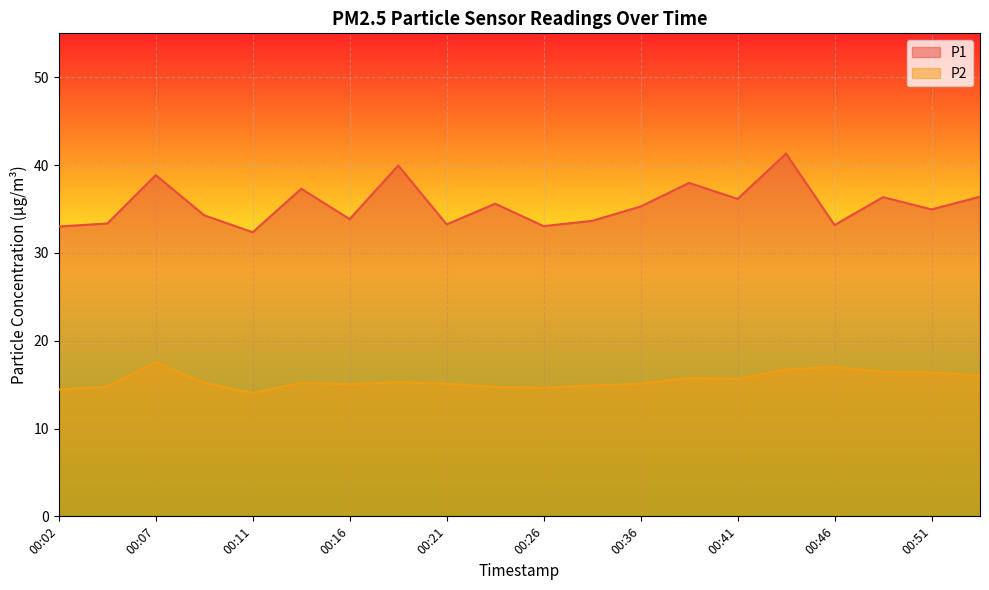

How many lines are shown in the chart?

2